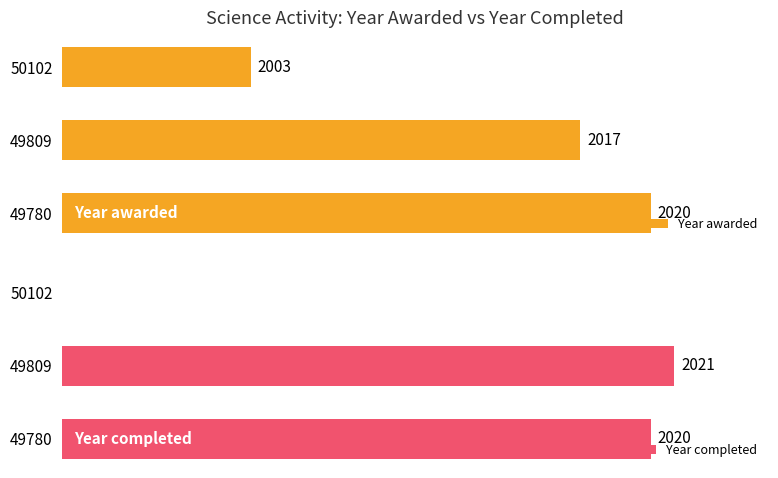

How many bars are there in total?

6